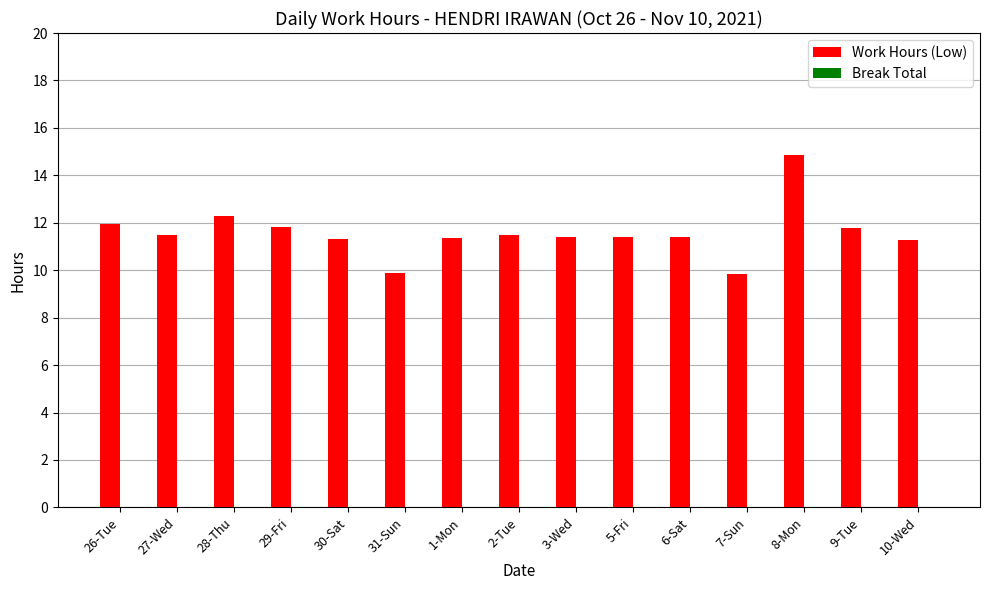

What is the label of the 2nd bar from the left?

27-Wed